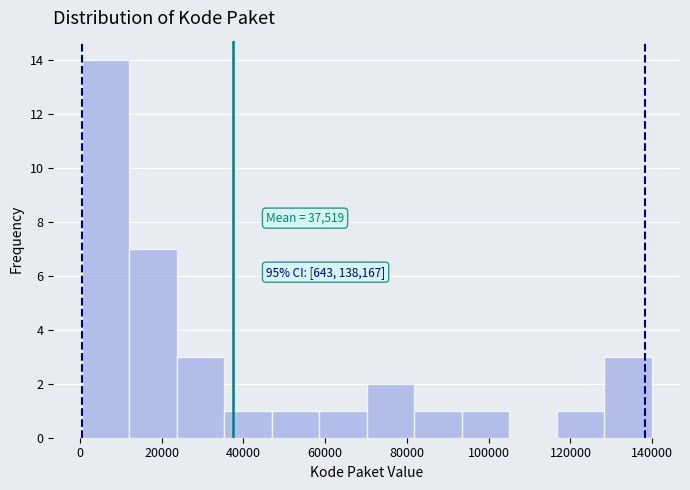

Over which range of the x-axis is the bar tallest?

0 to 12000